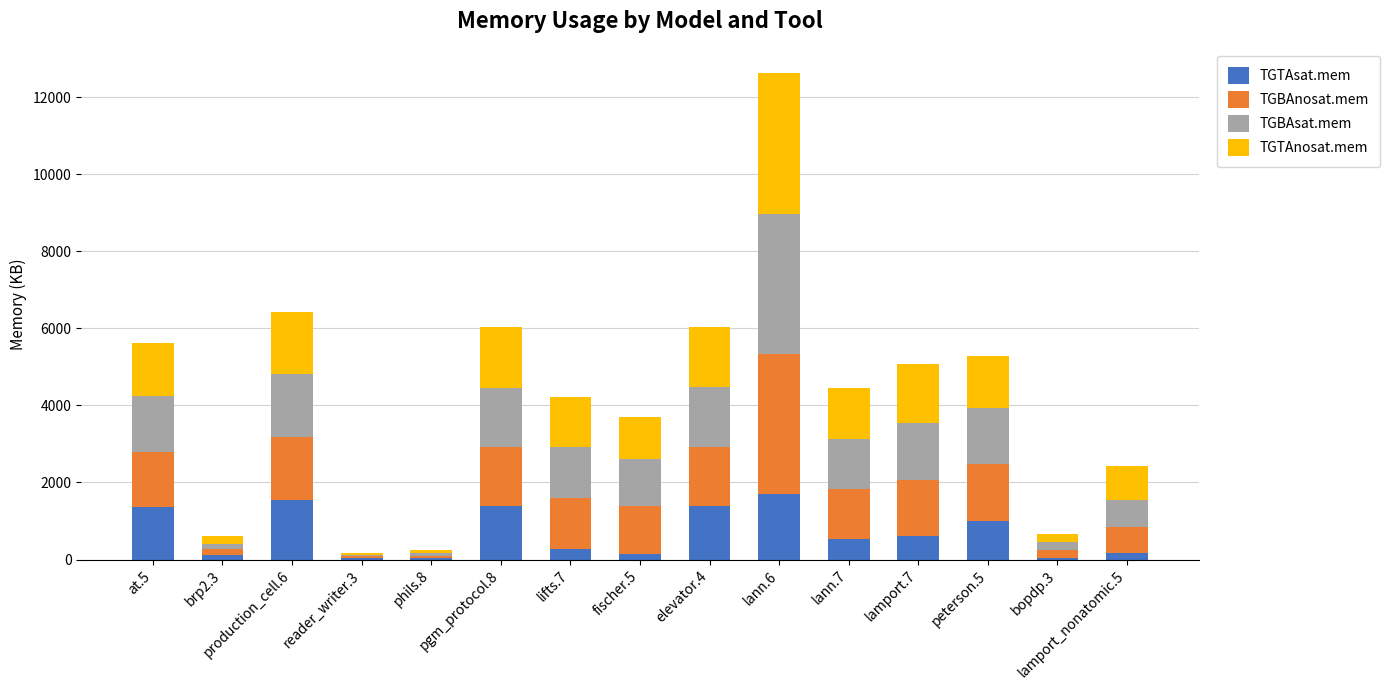

What is the sum of all TGTAsat.mem values?

10372.7